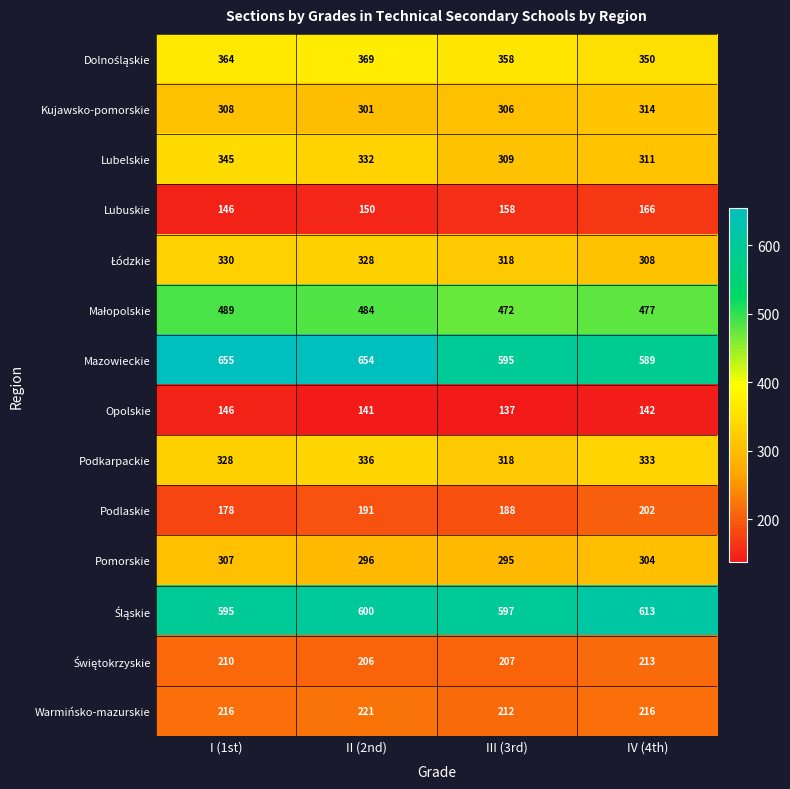

Between I (1st) and III (3rd), which series saw the biggest shift?

Mazowieckie